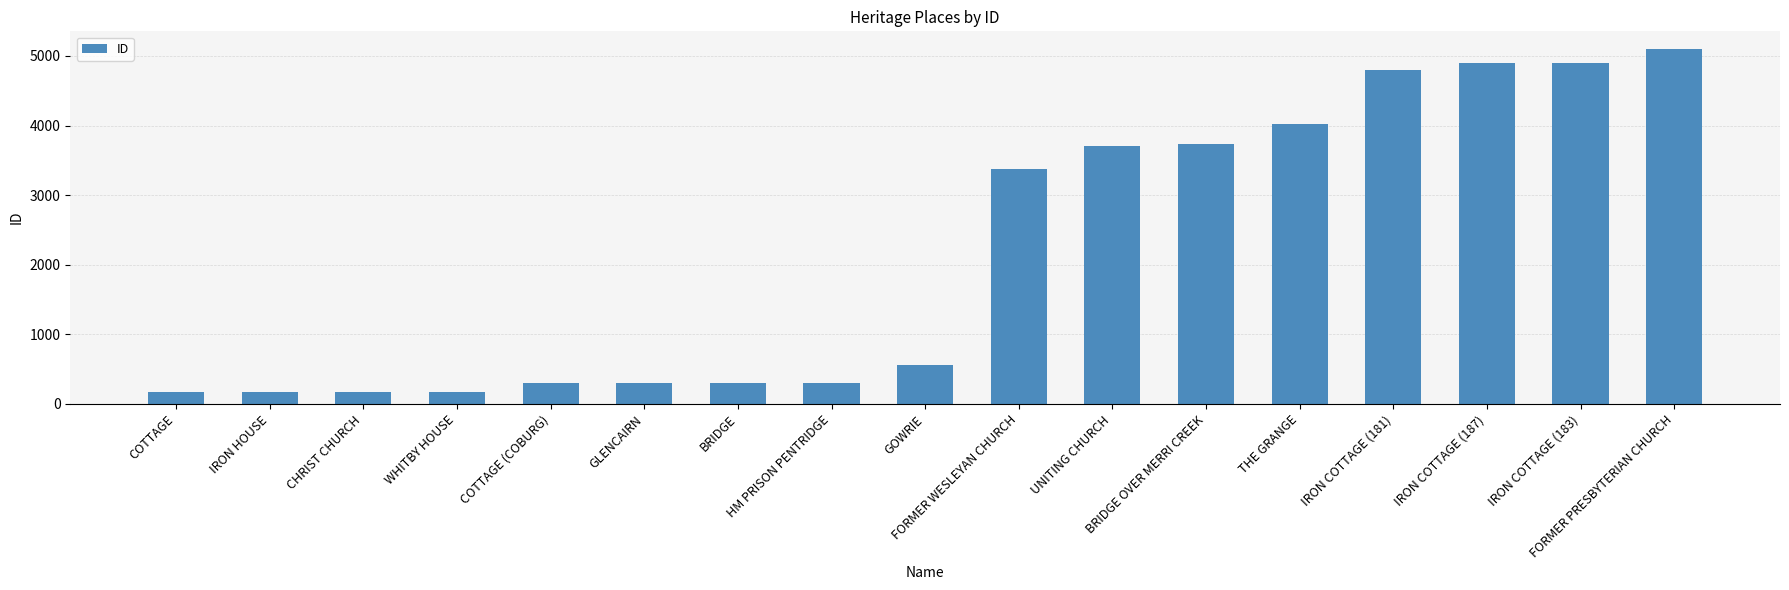

The value at FORMER PRESBYTERIAN CHURCH is 1538. True or false?

False